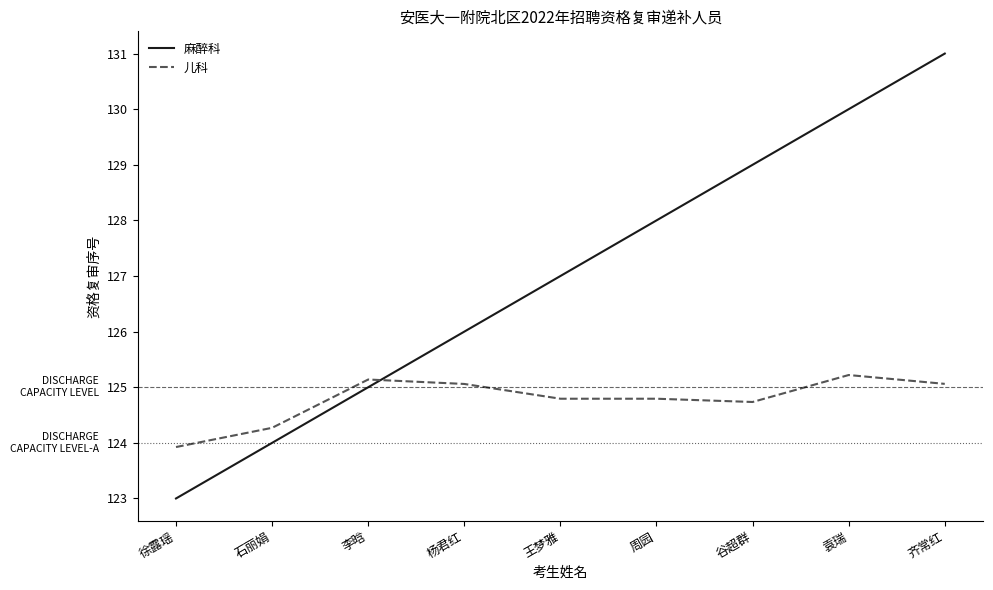

What is the difference between the 麻醉科 values at 王梦雅 and 周园?

1.0